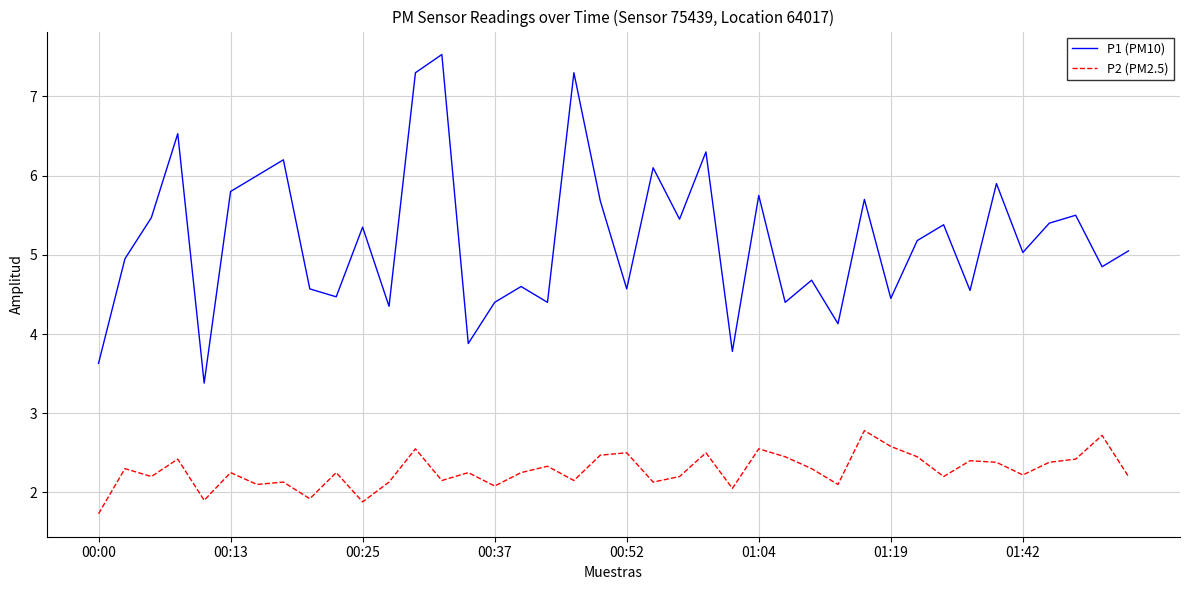

True or false: P1 (PM10) and P2 (PM2.5) intersect in this chart.

False